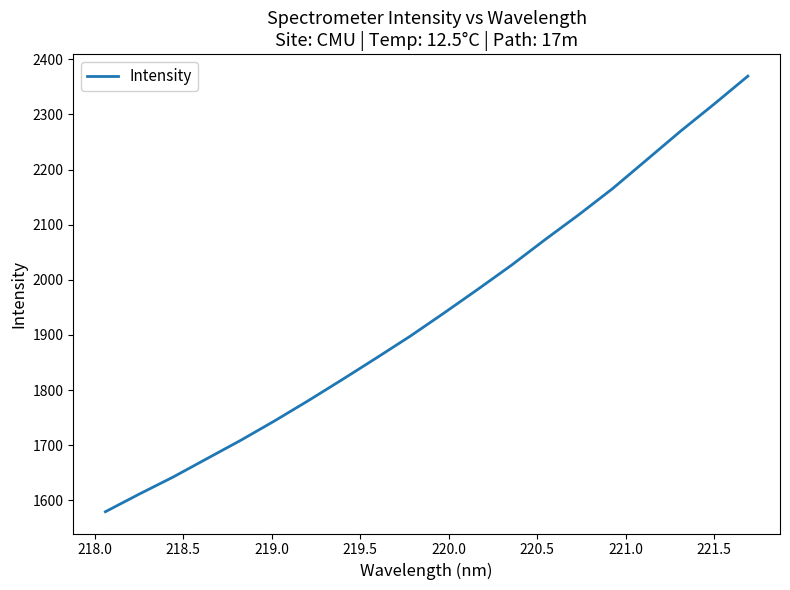

What is the sum of all values?

38796.8